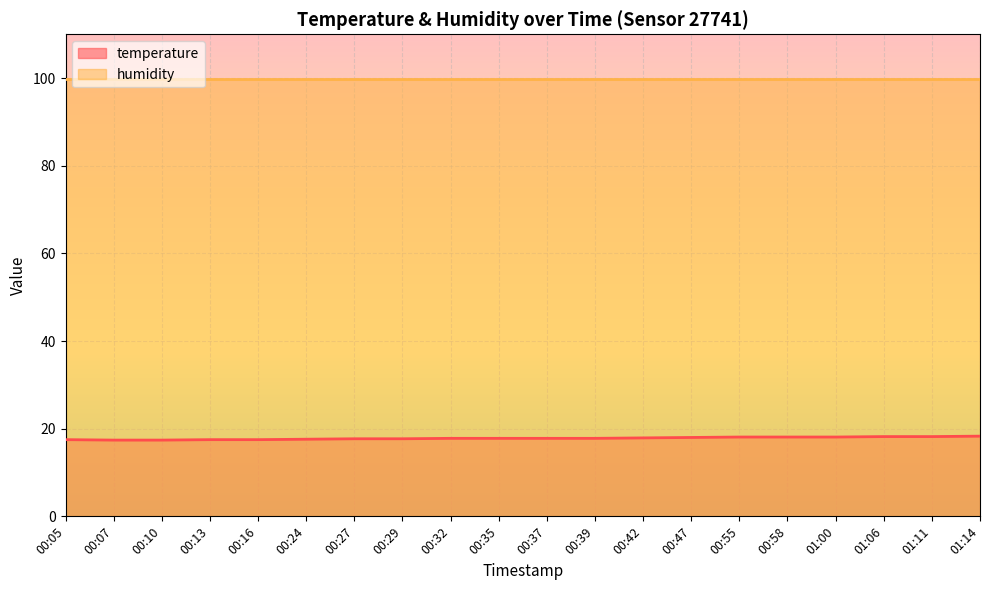

Which label corresponds to the largest value in the chart?

01:14